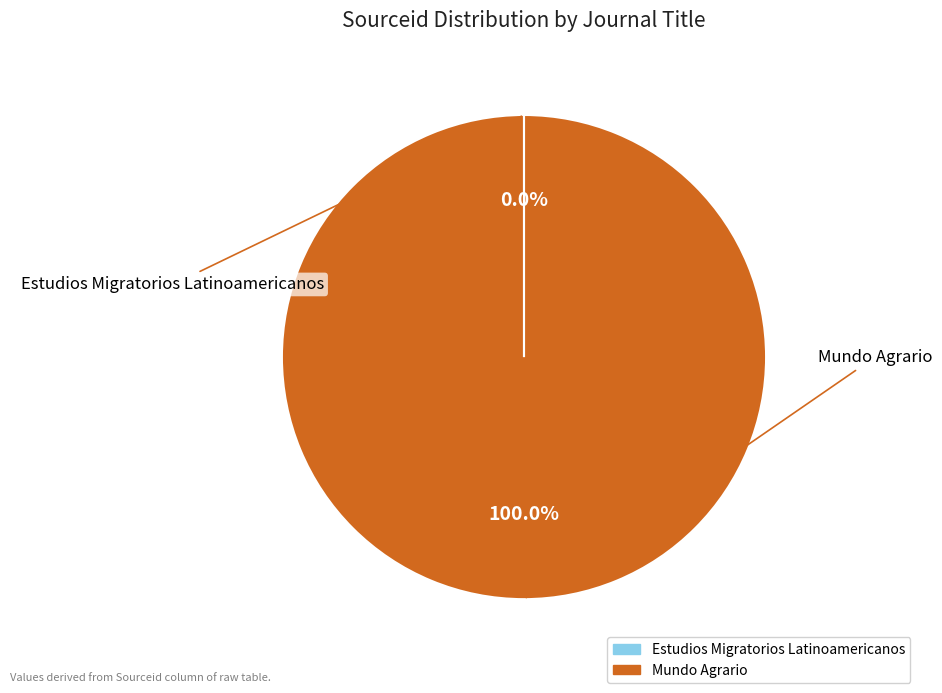

Which slice is the largest?

Mundo Agrario